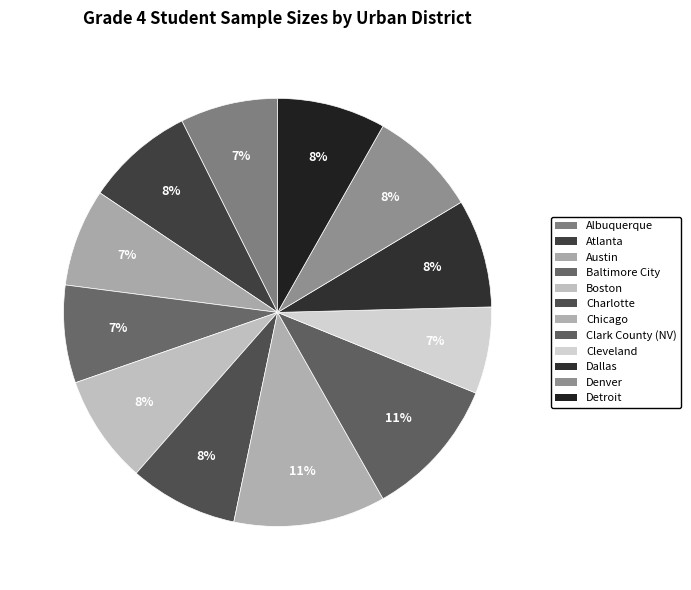

To the nearest percent, what portion does Cleveland represent?

7%